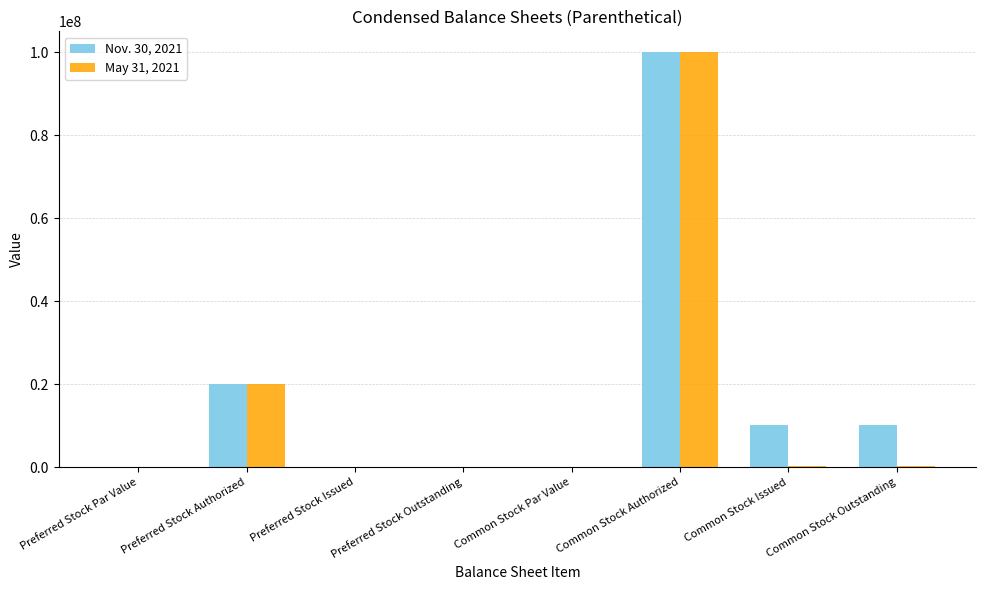

Read the May 31, 2021 value at Common Stock Authorized.

100000000.0